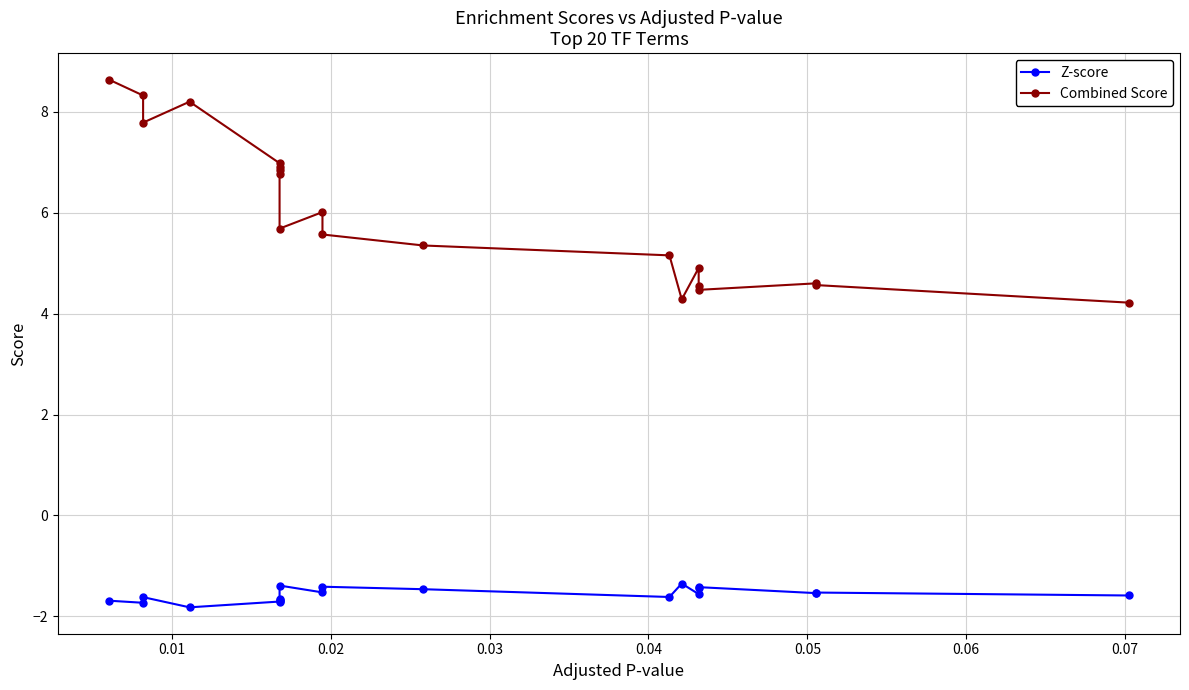

True or false: Combined Score and Z-score cross at least once.

False